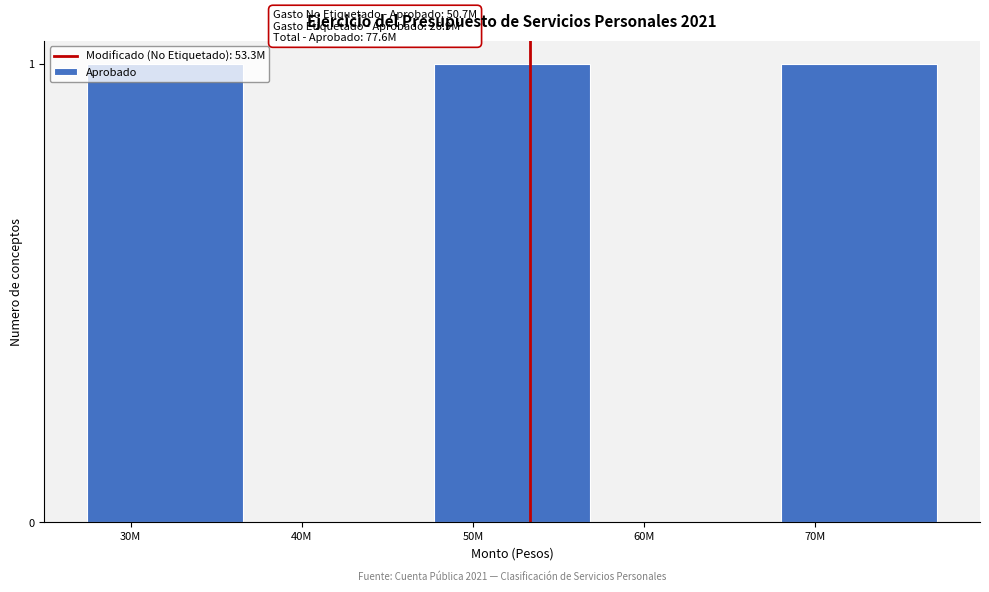

What is the sum of all values?

3